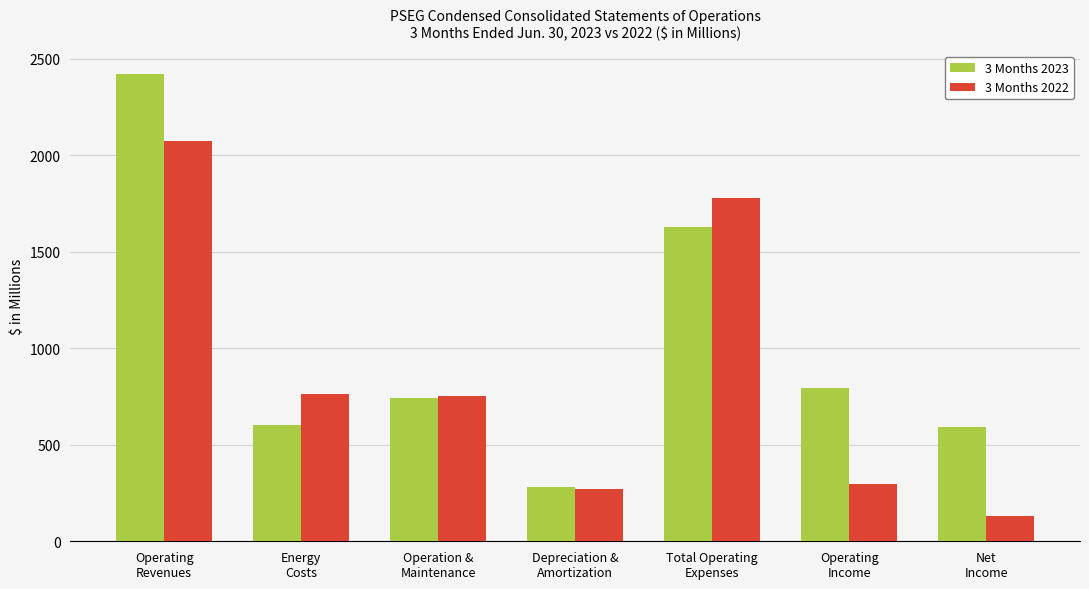

At how many categories does at least one series exceed 2149?

1